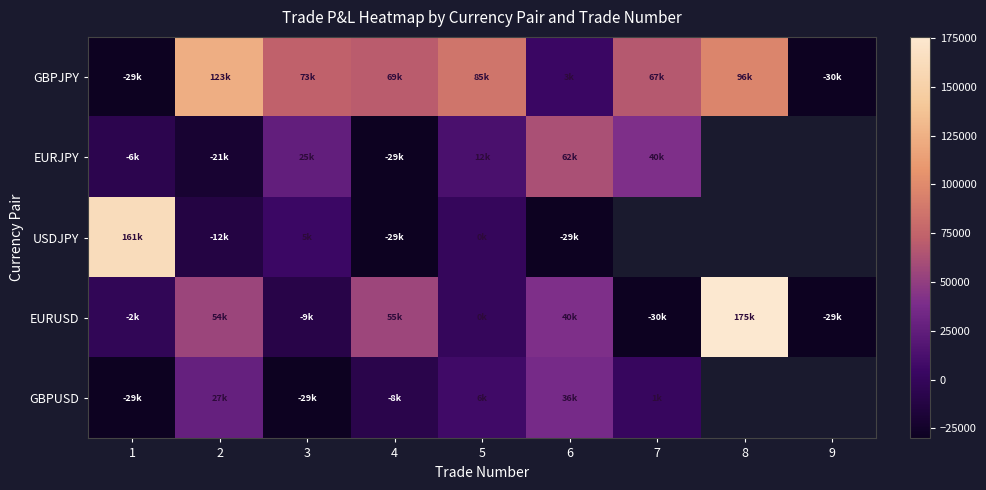

What is the difference between the maximum and minimum values in the EURUSD series?

205632.0